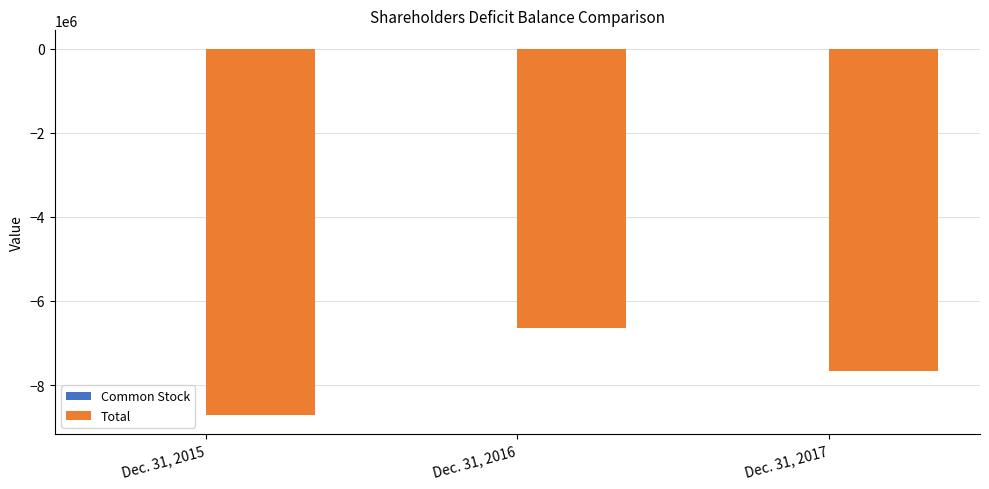

Is it true that Total equals -7654535 at Dec. 31, 2017?

True